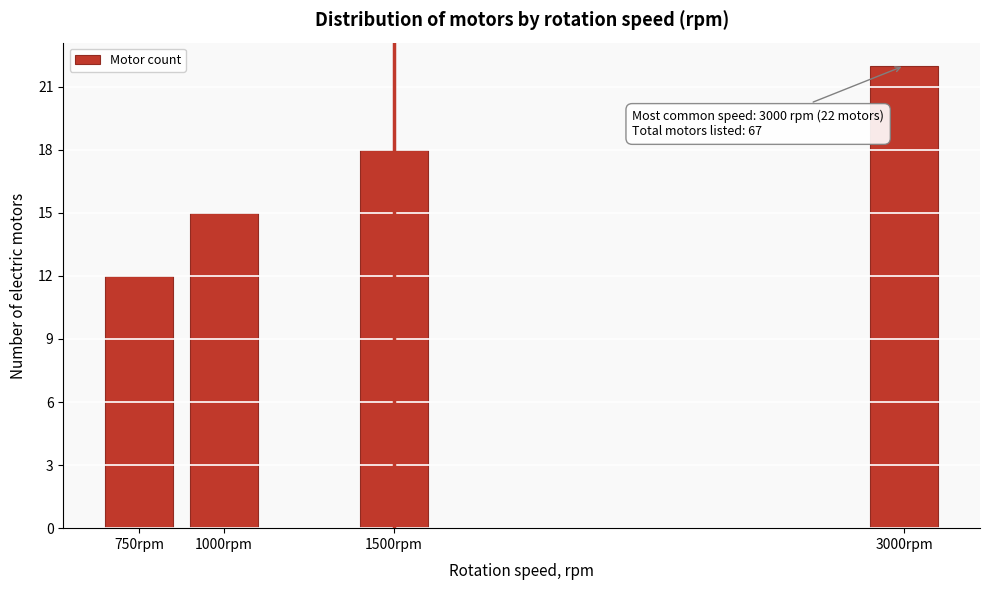

Reading left to right, extract all data points from this chart.

750rpm=12	1000rpm=15	1500rpm=18	3000rpm=22